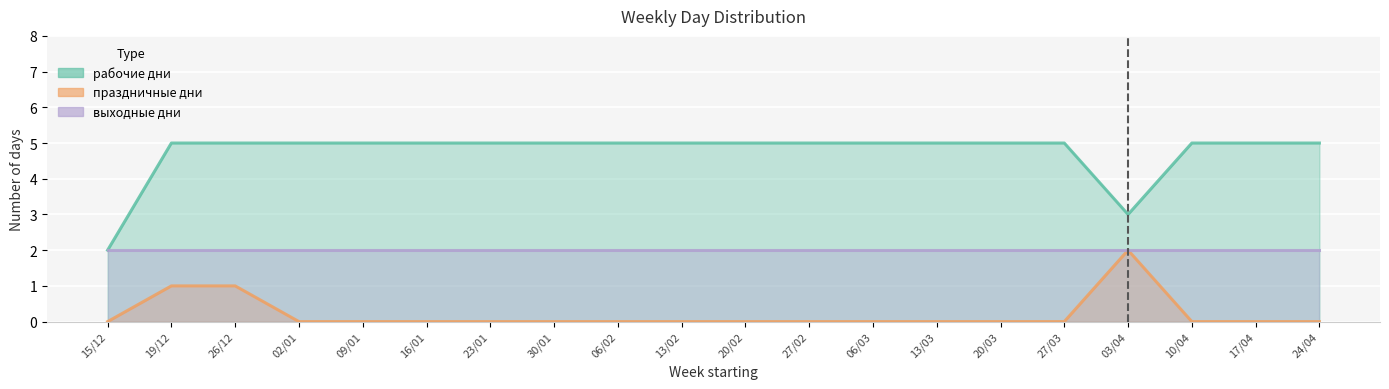

Is it true that рабочие дни equals 2 at 16/01?

False